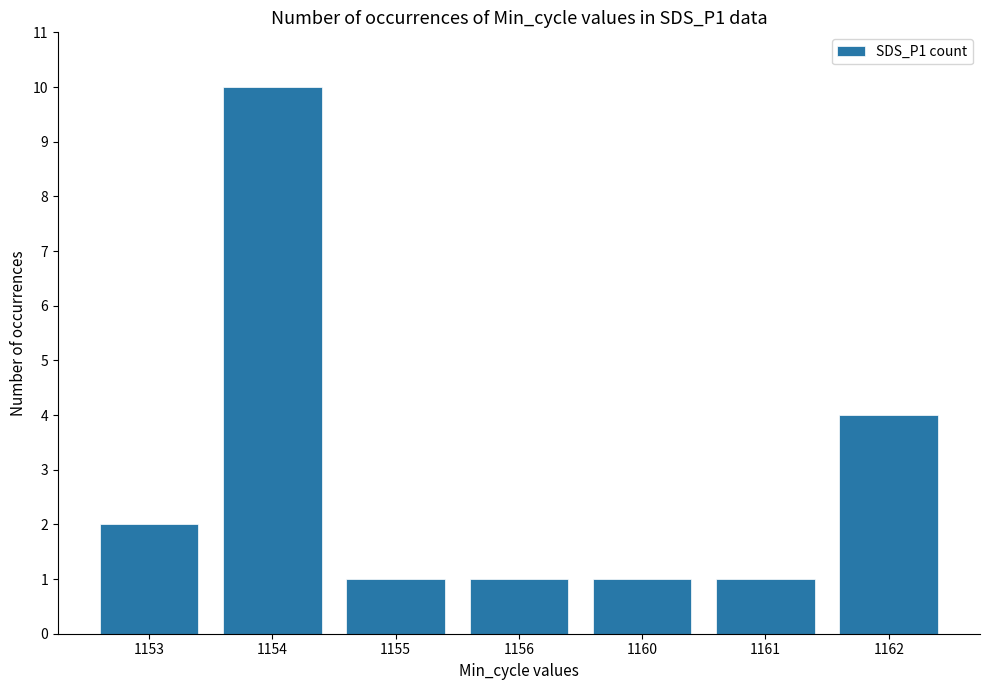

Is it true that the value at 1161 is 2?

False